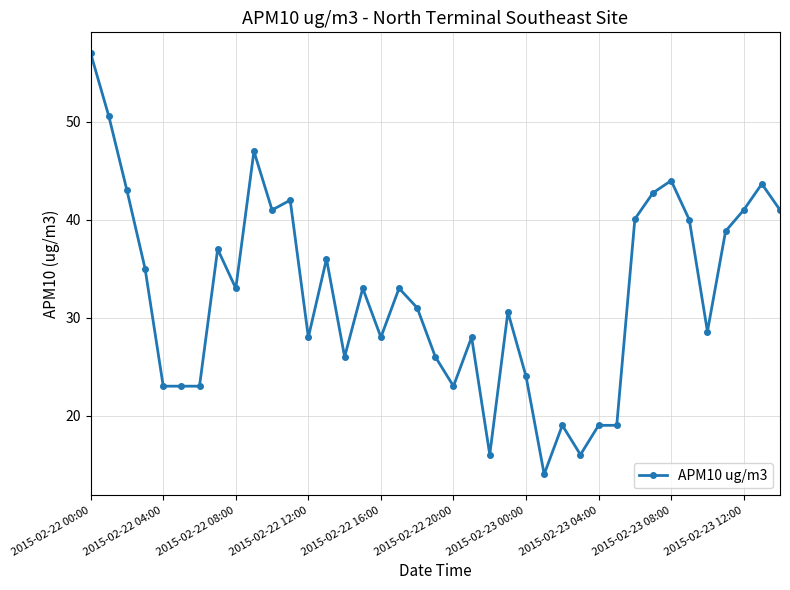

What is the maximum value shown in the chart?

57.0